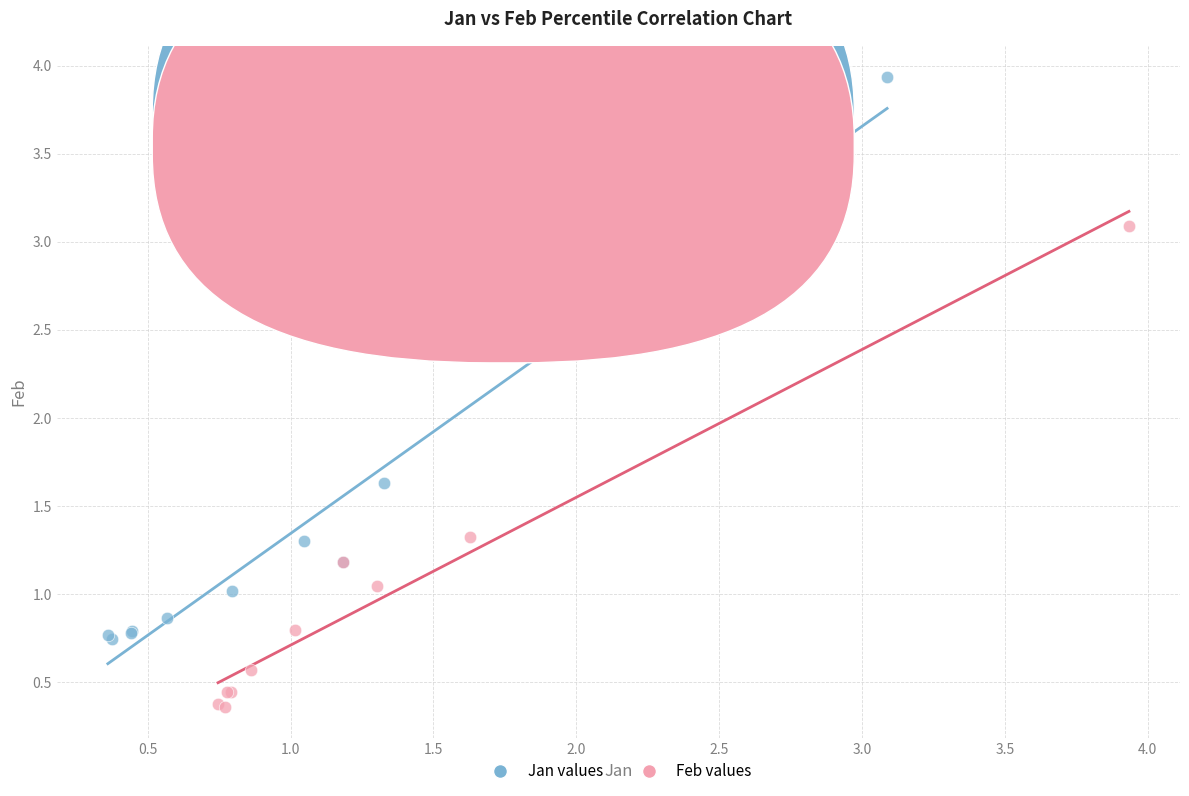

Which series reaches the minimum Y coordinate?

Feb values